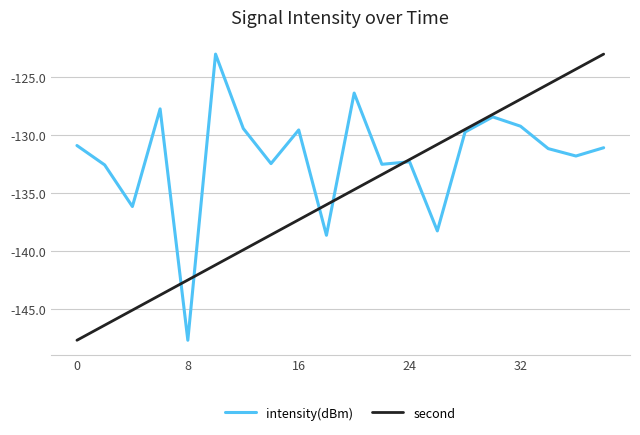

Which series has the largest total across all categories?

intensity(dBm)